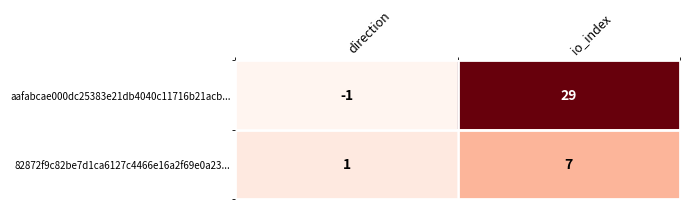

What is the average value of the aafabcae000dc25383e21db4040c11716b21acb... series?

14